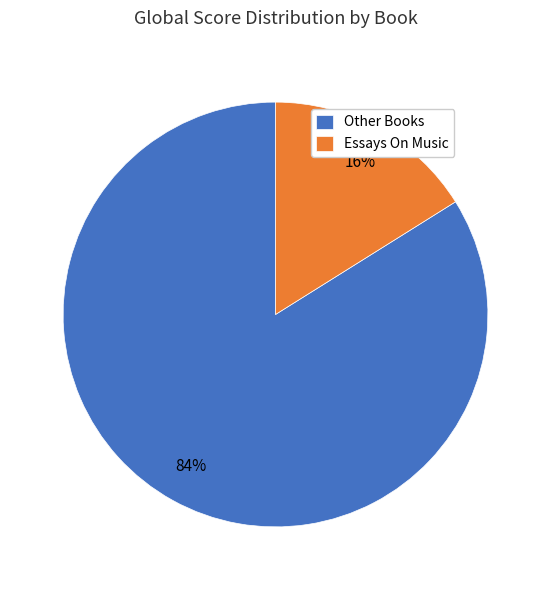

The Other Books slice represents 84% of the pie. True or false?

True